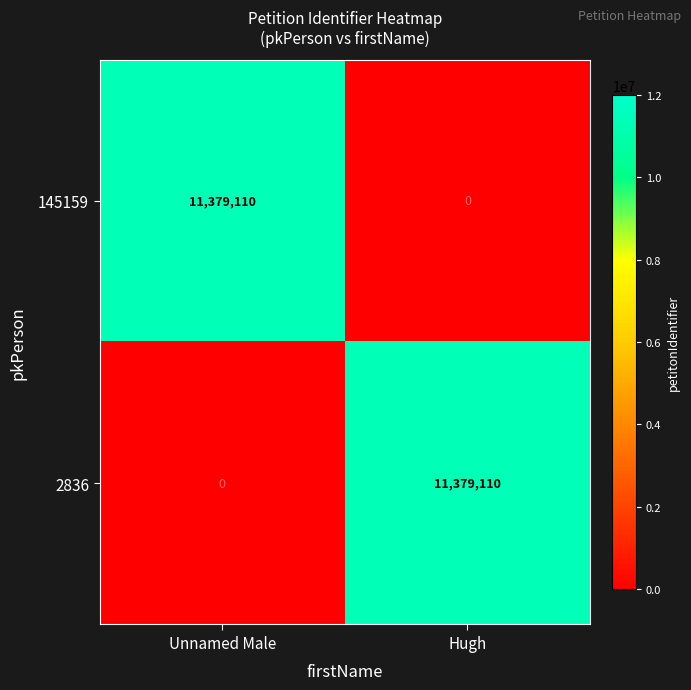

Is it true that 145159 equals 3065821 at Unnamed Male?

False